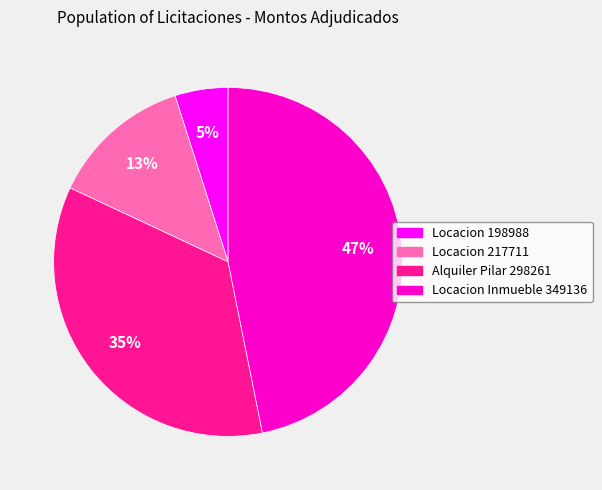

True or false: Locacion Inmueble 349136 accounts for 57% of the total.

False